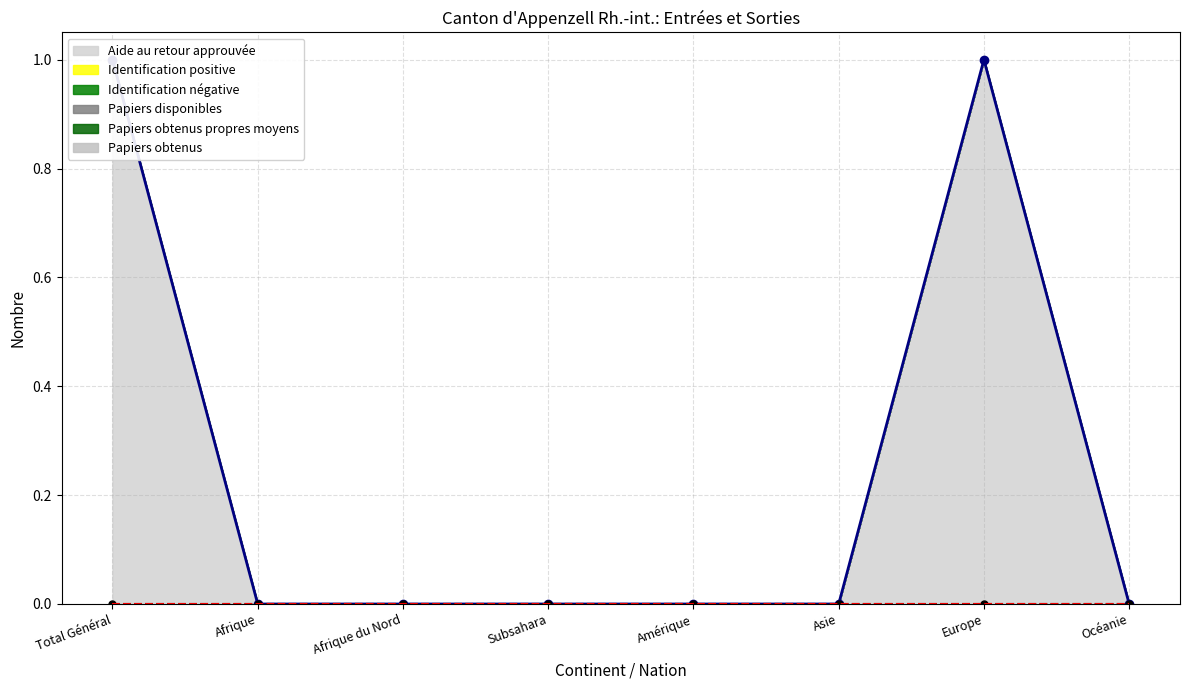

Rank the categories by Identification négative value from lowest to highest.

Total Général, Afrique, Afrique du Nord, Subsahara, Amérique, Asie, Europe, Océanie